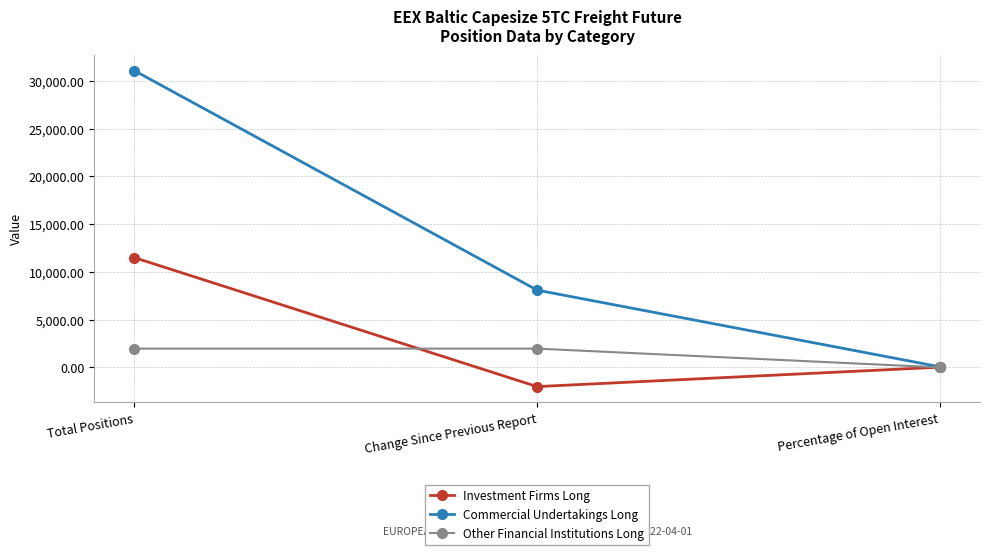

What is the average value of the Commercial Undertakings Long series?

13082.2